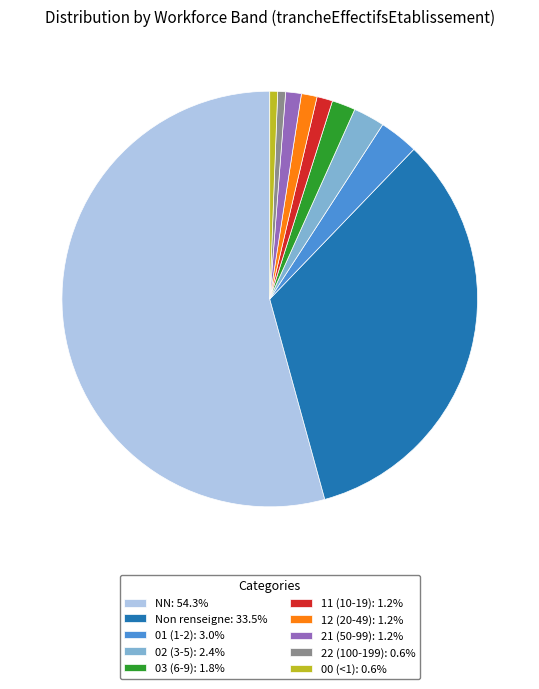

What is the ratio of the value at 00 (<1): 0.6% to the value at 22 (100-199): 0.6%?

1.0